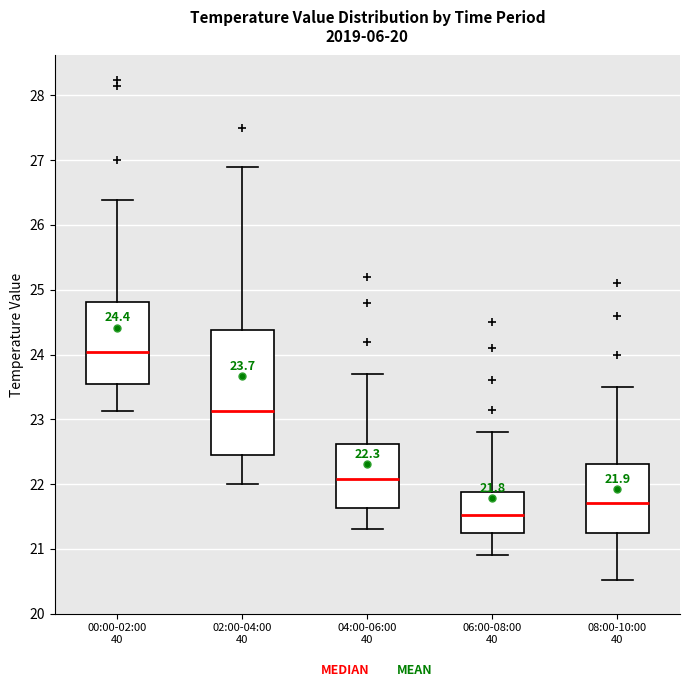

Which box is the tallest, from its lower edge to its upper edge?

02:00-04:00 40